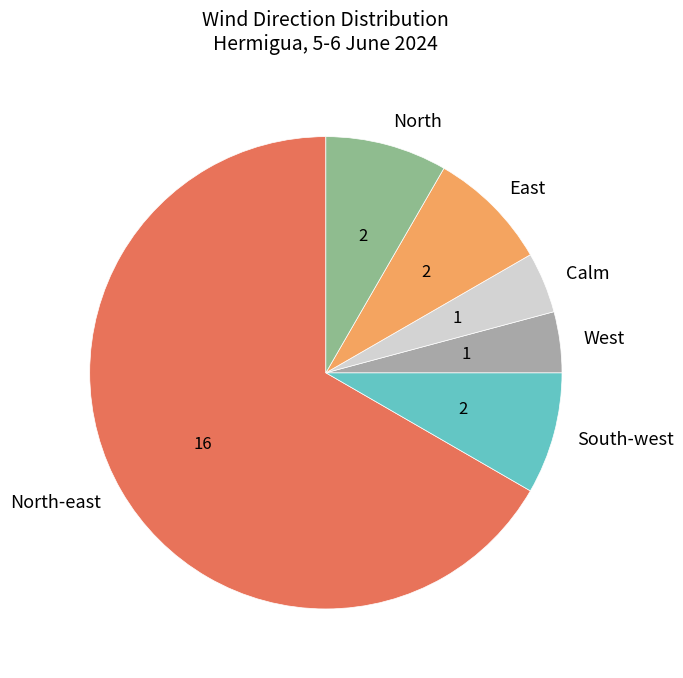

Combined, do West and North-east account for over 50%?

Yes